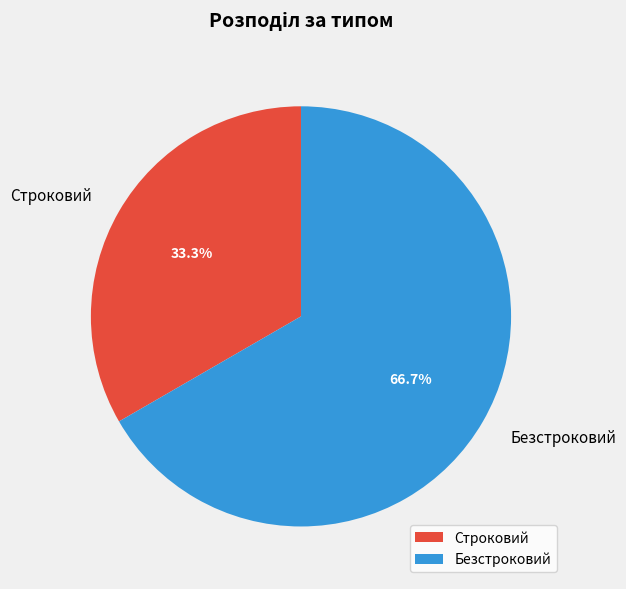

What is the ratio of the value at Строковий to the value at Безстроковий?

0.5